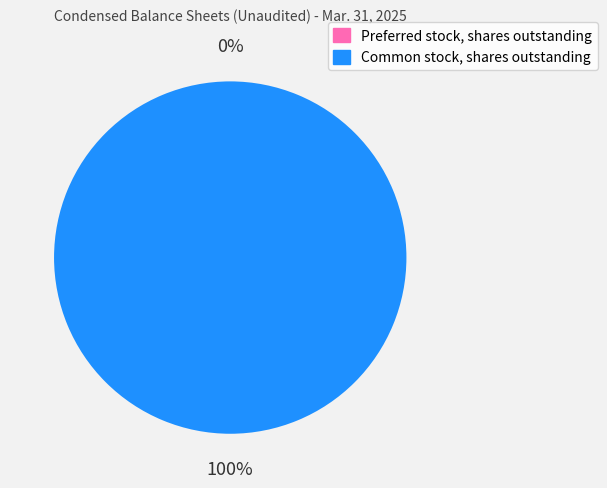

What is the largest slice in the pie chart?

Common stock, shares outstanding